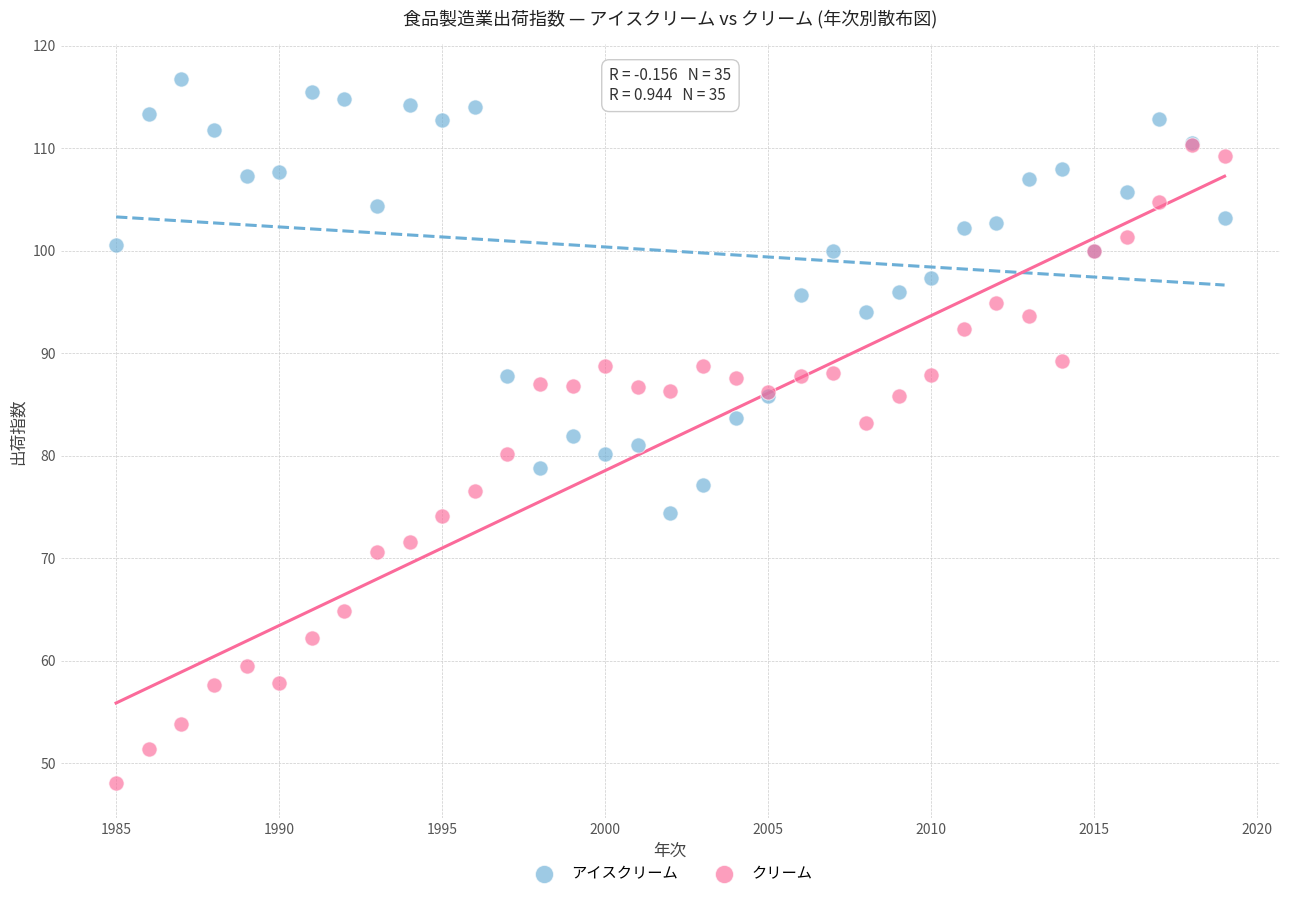

Which series contains the highest Y value?

アイスクリーム